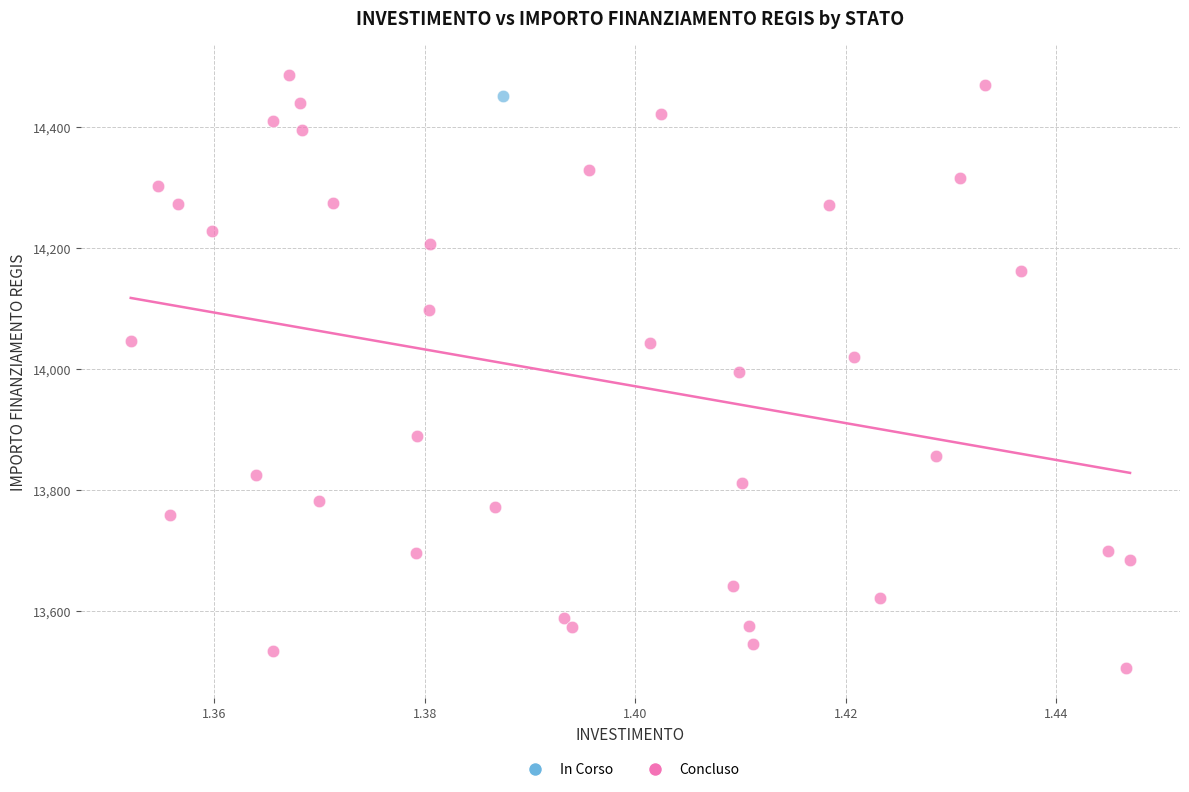

What are all the series names shown in the legend?

In Corso, Concluso